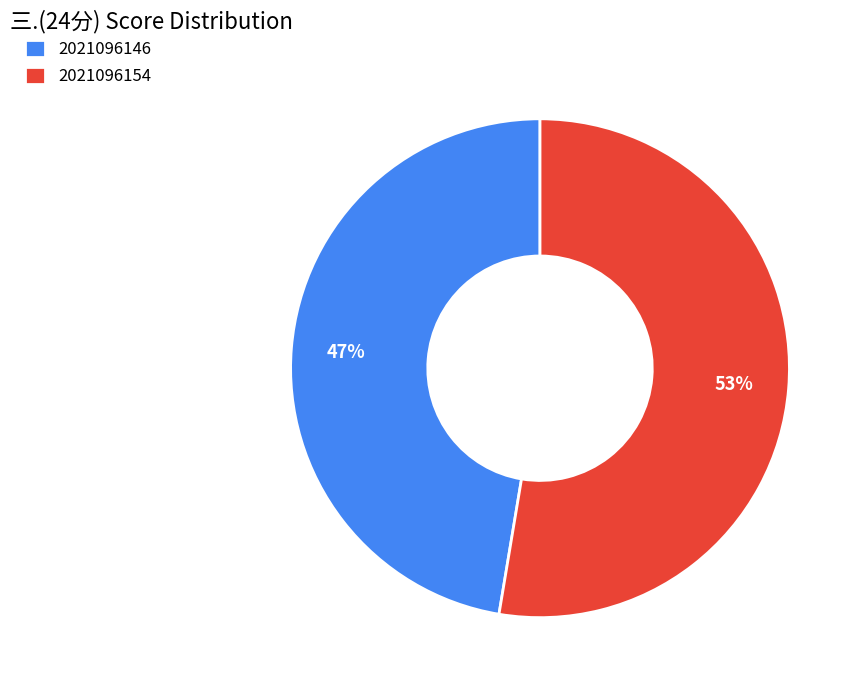

To the nearest percent, what portion does 2021096146 represent?

47%